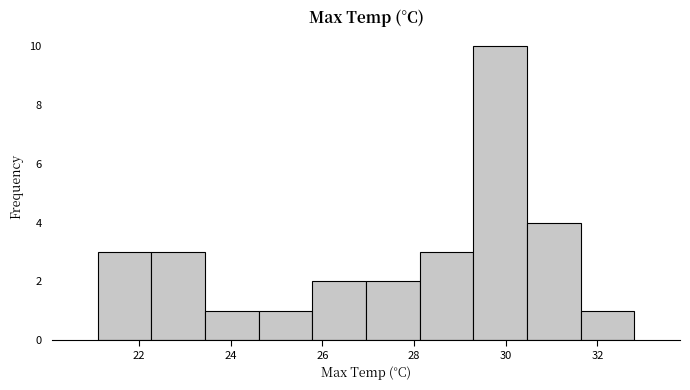

How tall is the bar that spans 30.4 to 31.6 on the x-axis? Neither the bar edges nor the heights are printed on the chart, so give them approximately, as read against the axes.

4